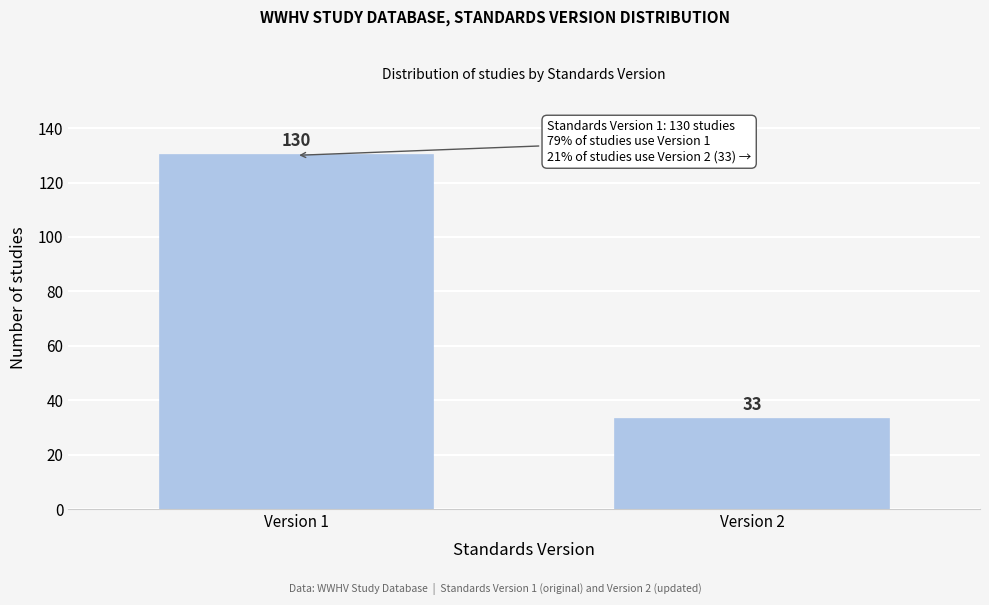

Reading left to right, what are all the values shown in this chart?

130	33